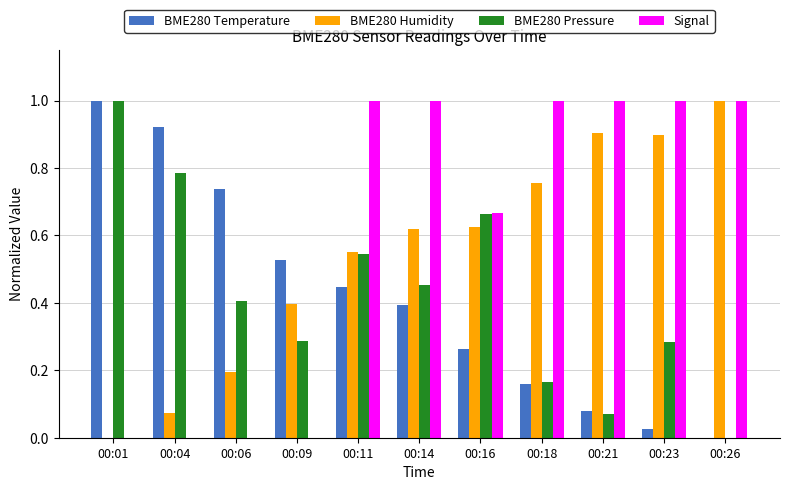

Which series has the largest total across all categories?

Signal